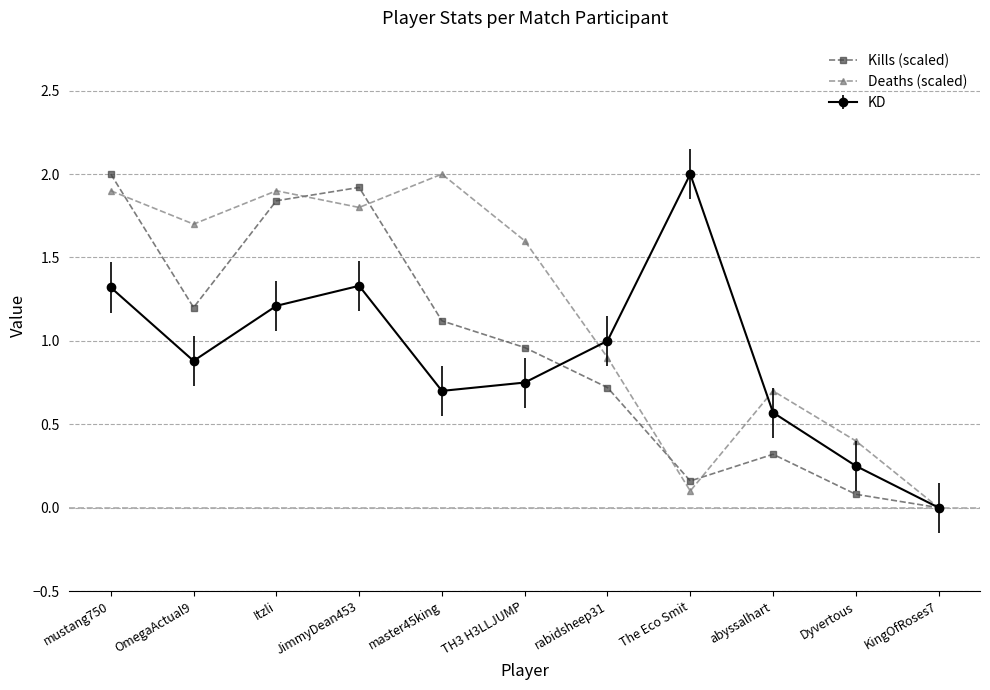

Where is the first local maximum for Kills (scaled)?

JimmyDean453